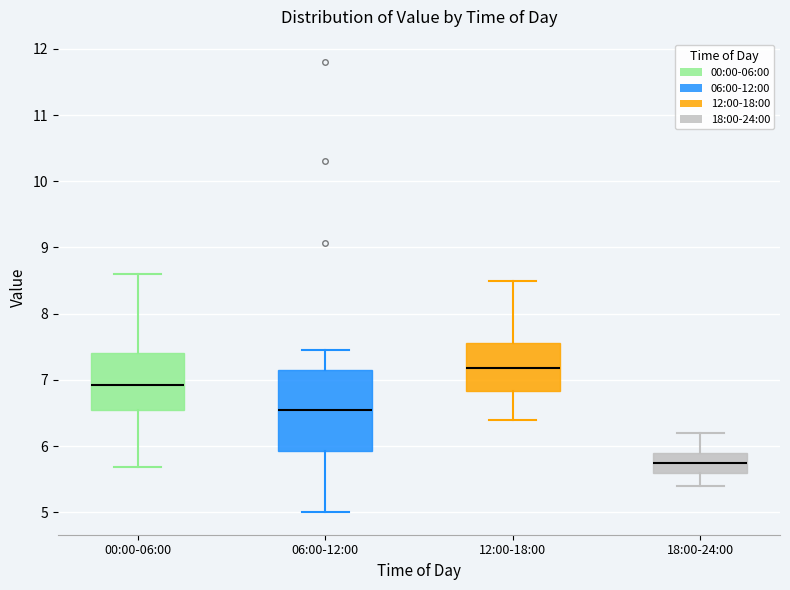

Which box has the highest median line?

12:00-18:00